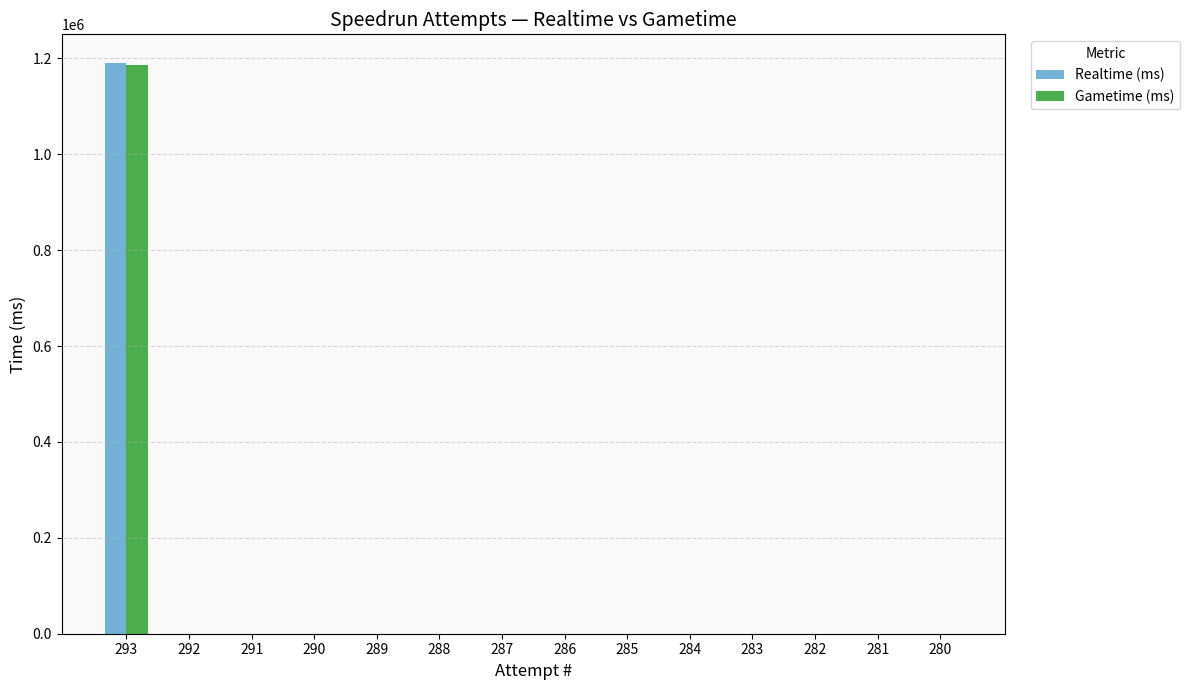

What are all the series names shown in the legend?

Realtime (ms), Gametime (ms)